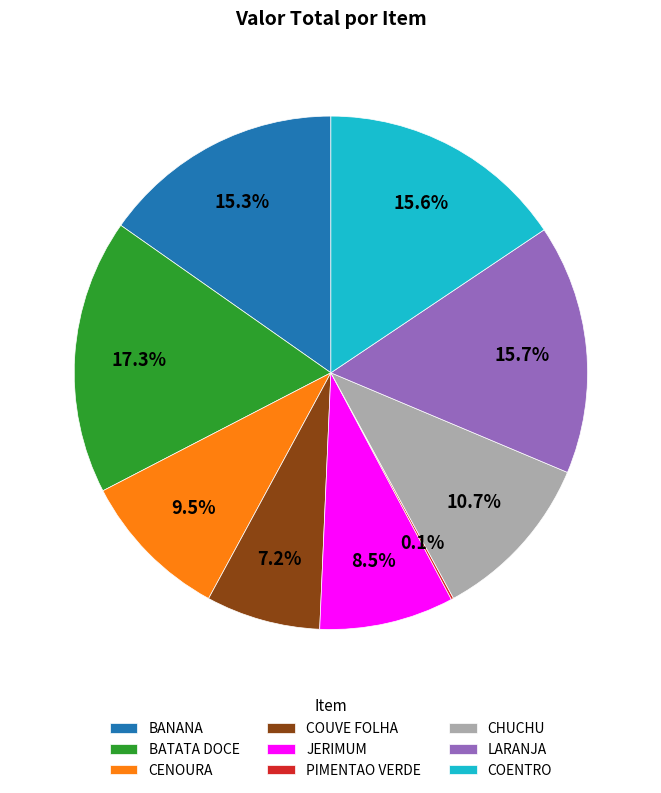

How much of the chart is everything except COENTRO?

84.4%